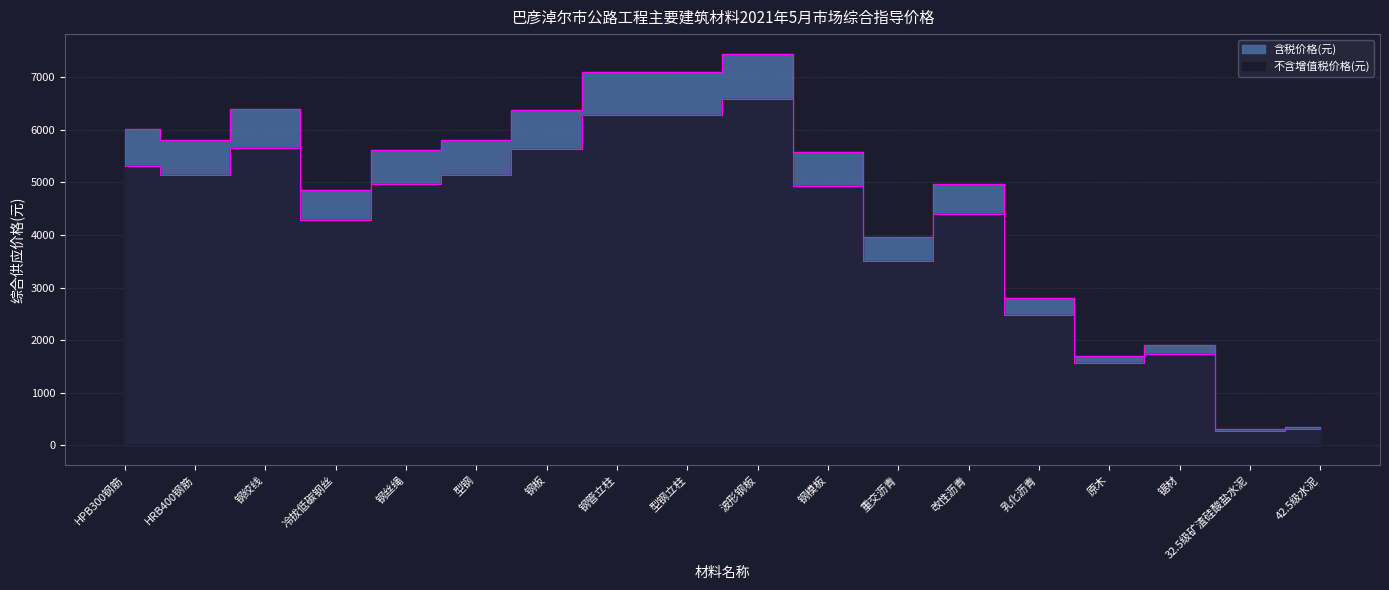

True or false: 含税价格(元) has more than 1 interior local peaks.

True